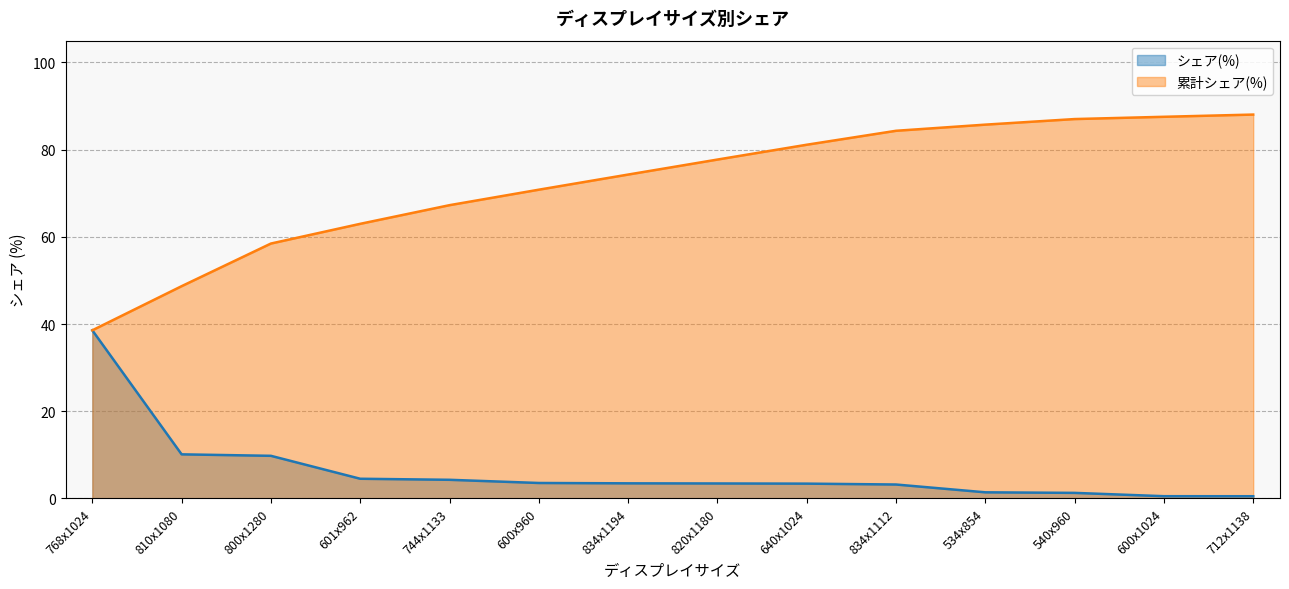

True or false: 累計シェア(%) has a value of 117.4 at 600x1024.

False